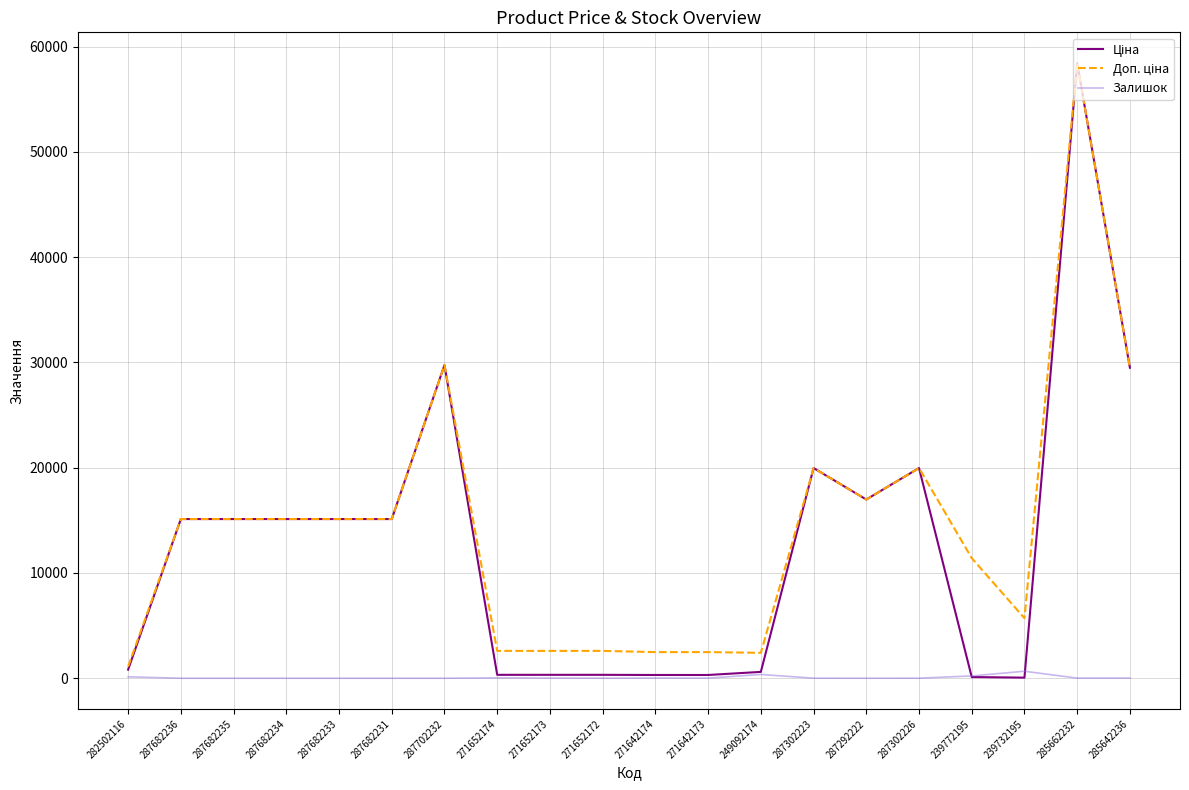

Which label corresponds to the largest value in the chart?

285662232